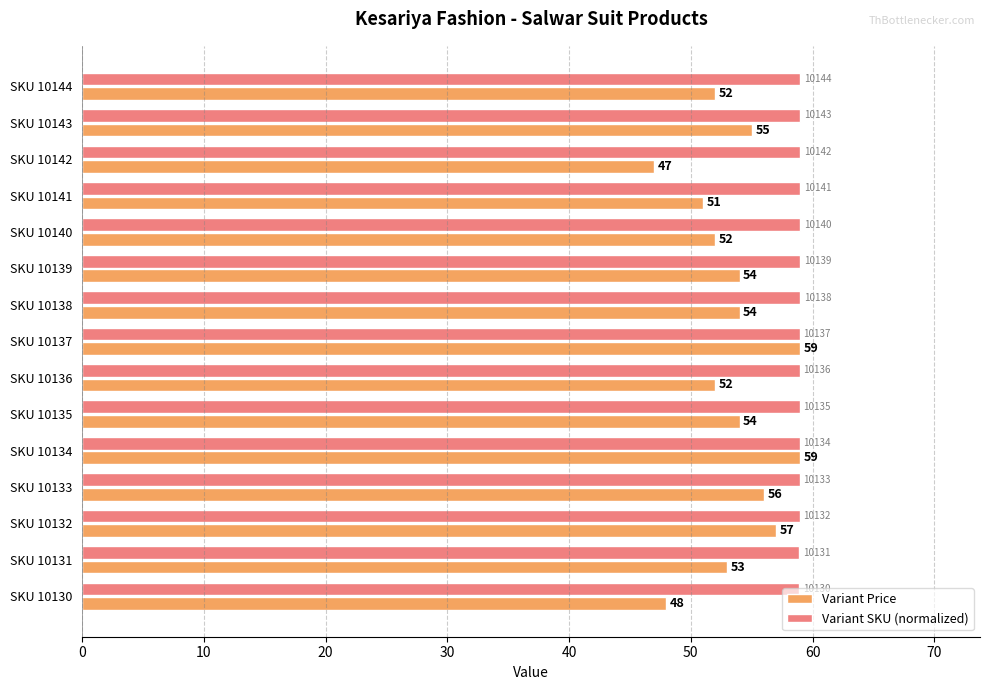

What is the approximate value of Variant SKU (normalized) at SKU 10132?

58.9